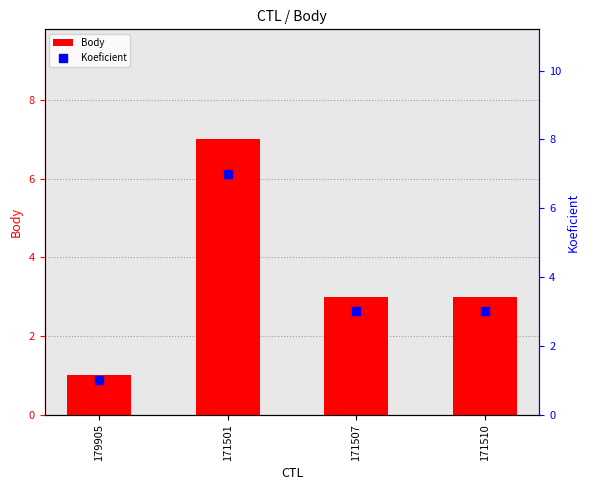

At how many categories does at least one series exceed 4?

1